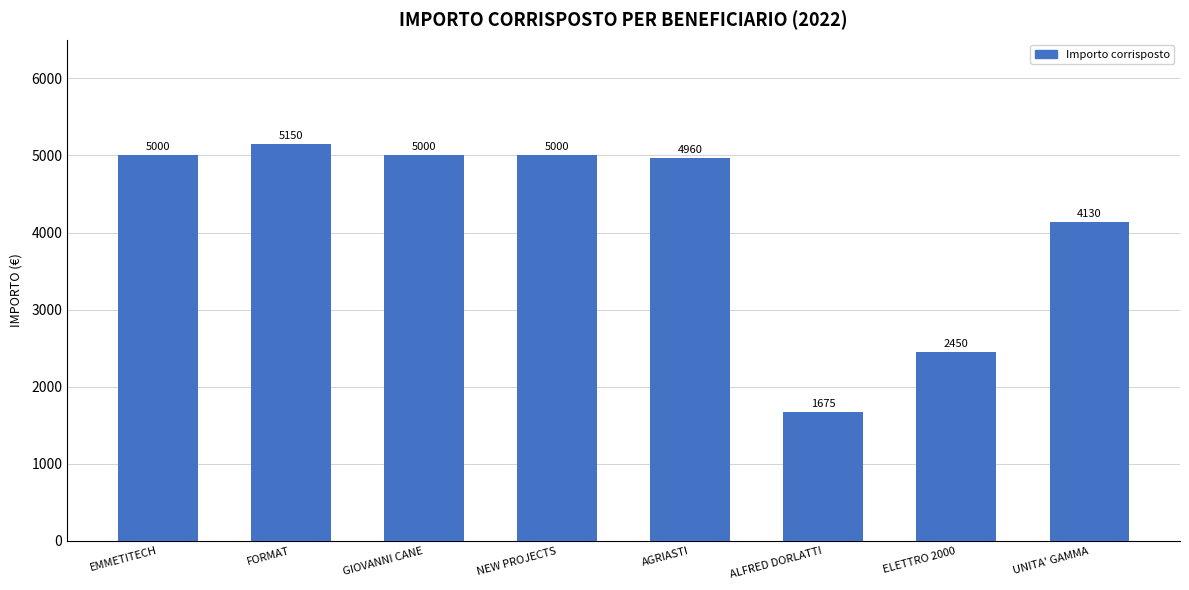

Which category has the highest value across all series?

FORMAT